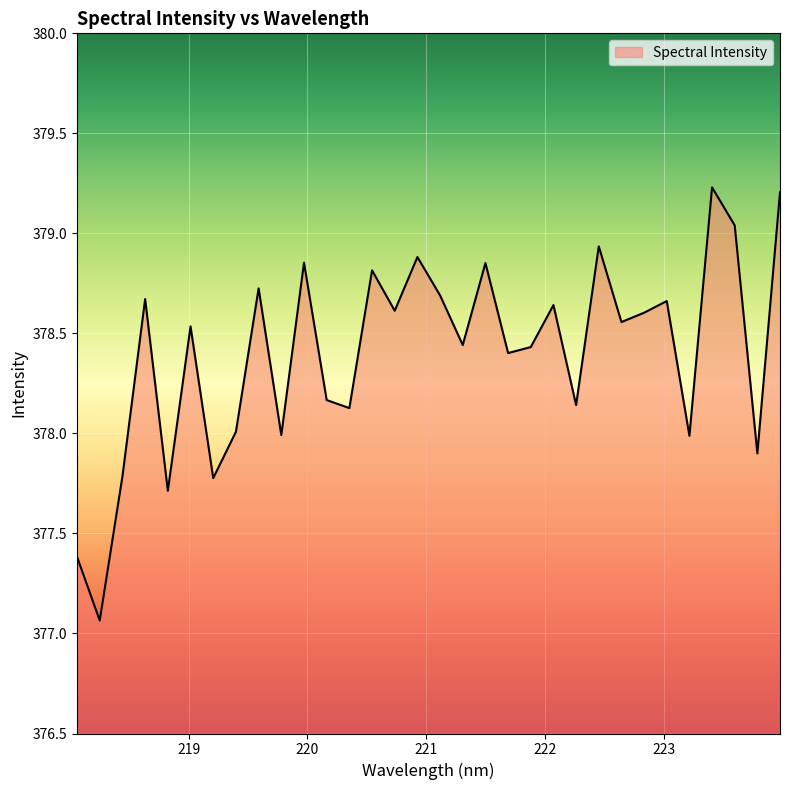

What is the difference between the maximum and minimum values?

2.2